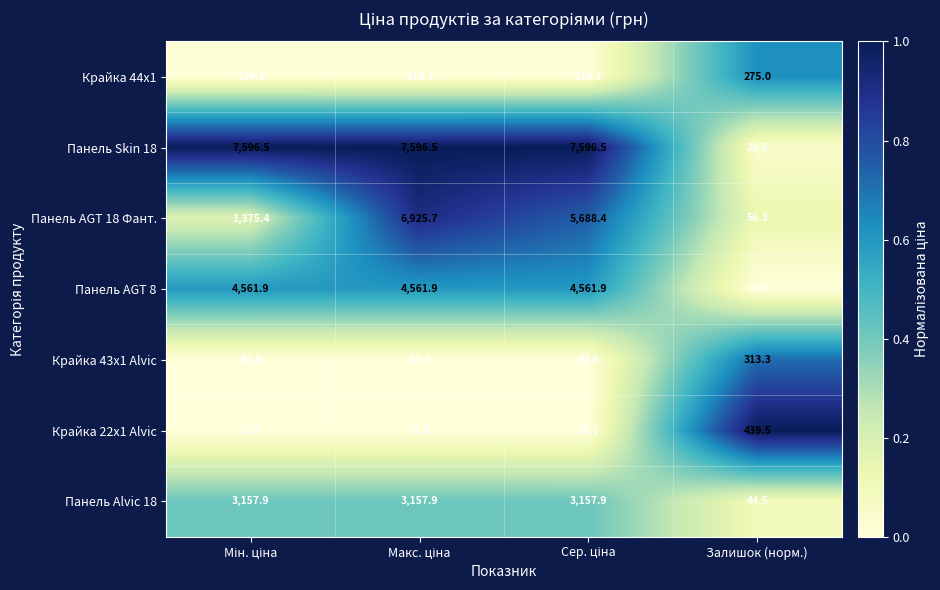

What is the difference between the maximum and minimum values in the Панель Alvic 18 series?

3113.4